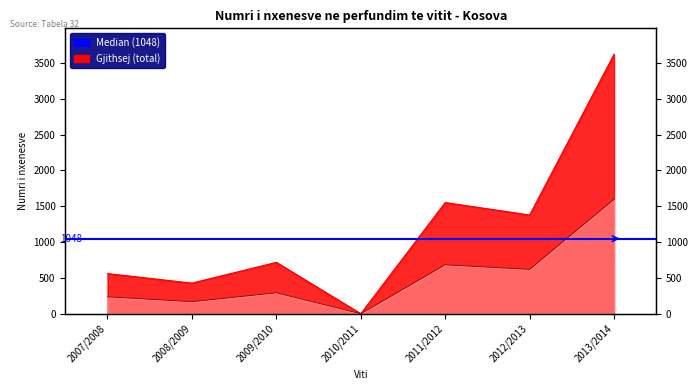

What is the label of the 2nd point from the left?

2008/2009